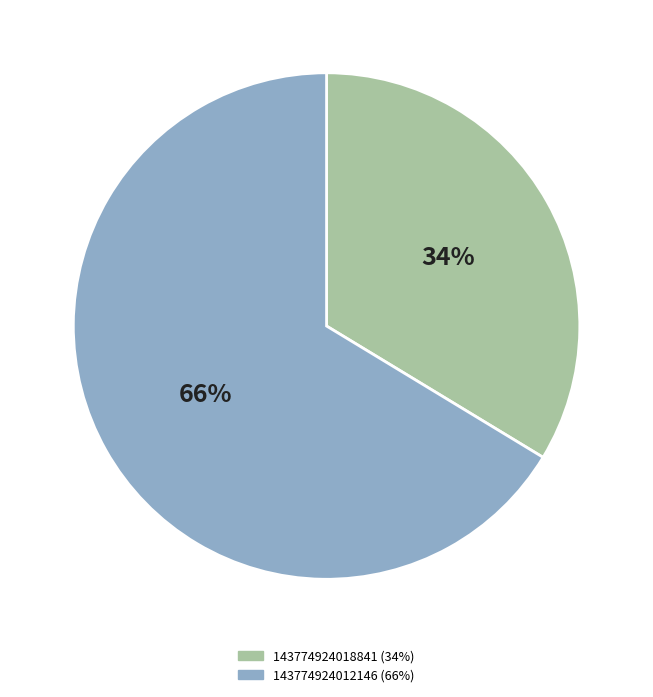

The 143774924018841 slice represents 27% of the pie. True or false?

False